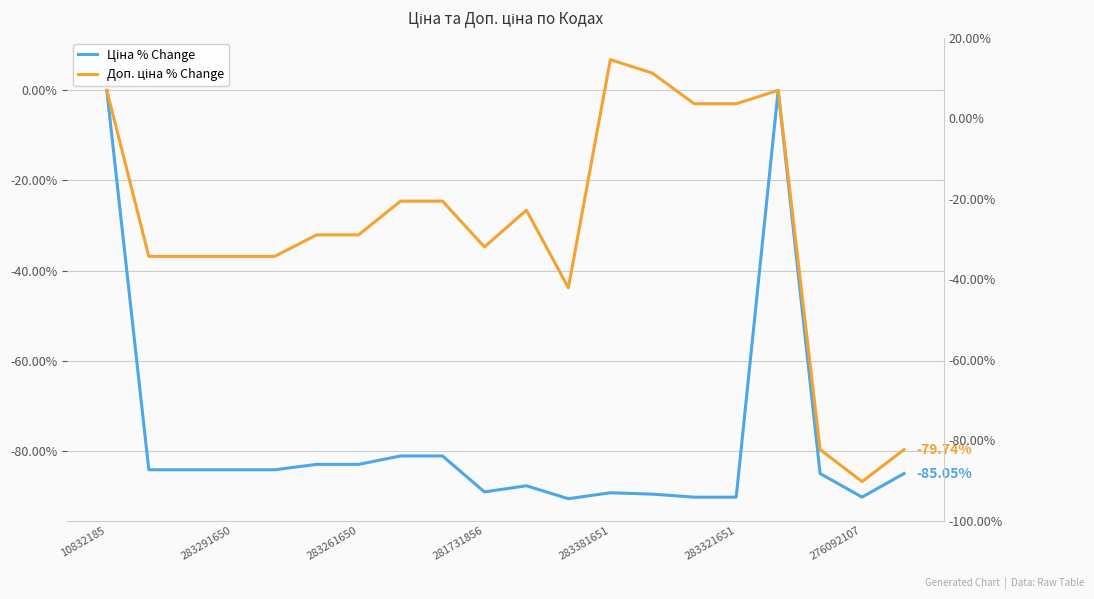

At how many categories does at least one series exceed -89?

20